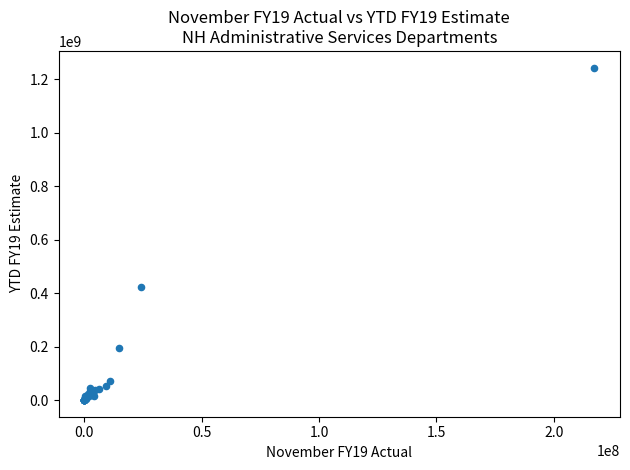

What Y value in the scatter plot is closest to 621418066?

423579920.5